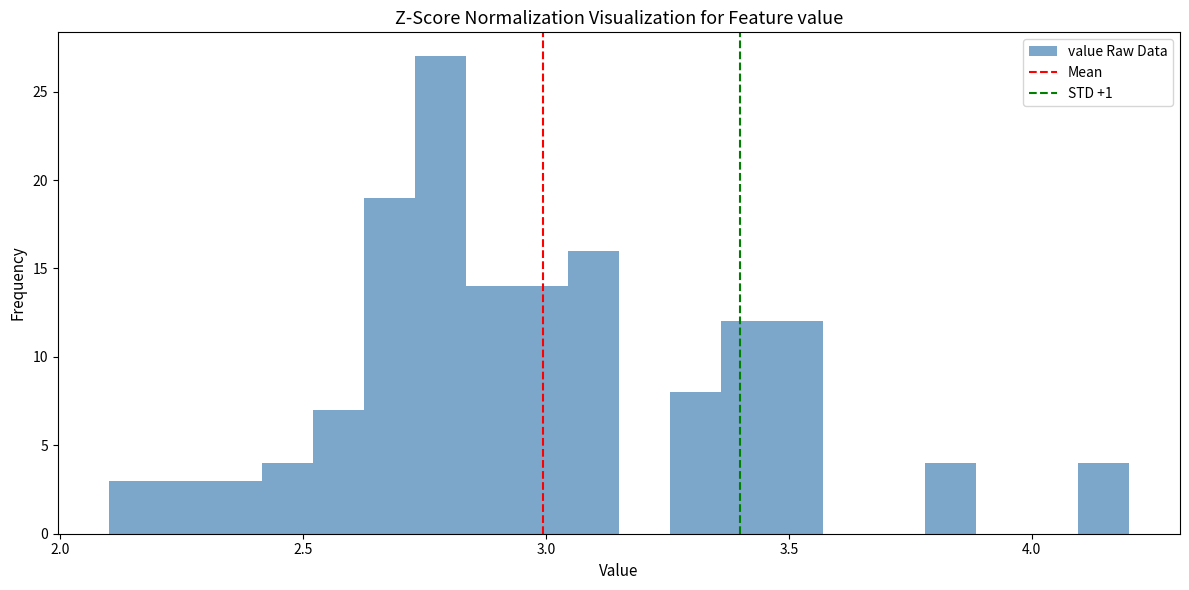

Around what value on the x-axis is the tallest bar? Give the approximate position of its centre, as read against the axis.

2.80